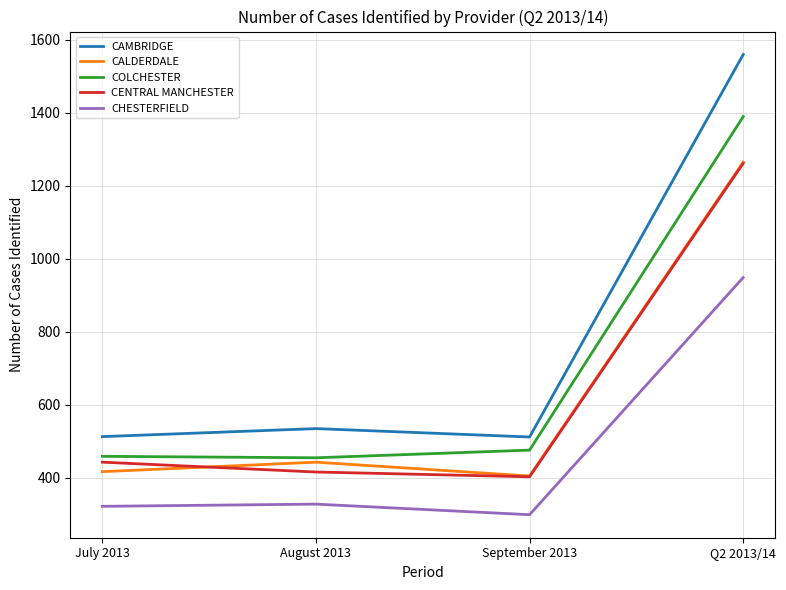

Which series has the widest spread of values?

CAMBRIDGE